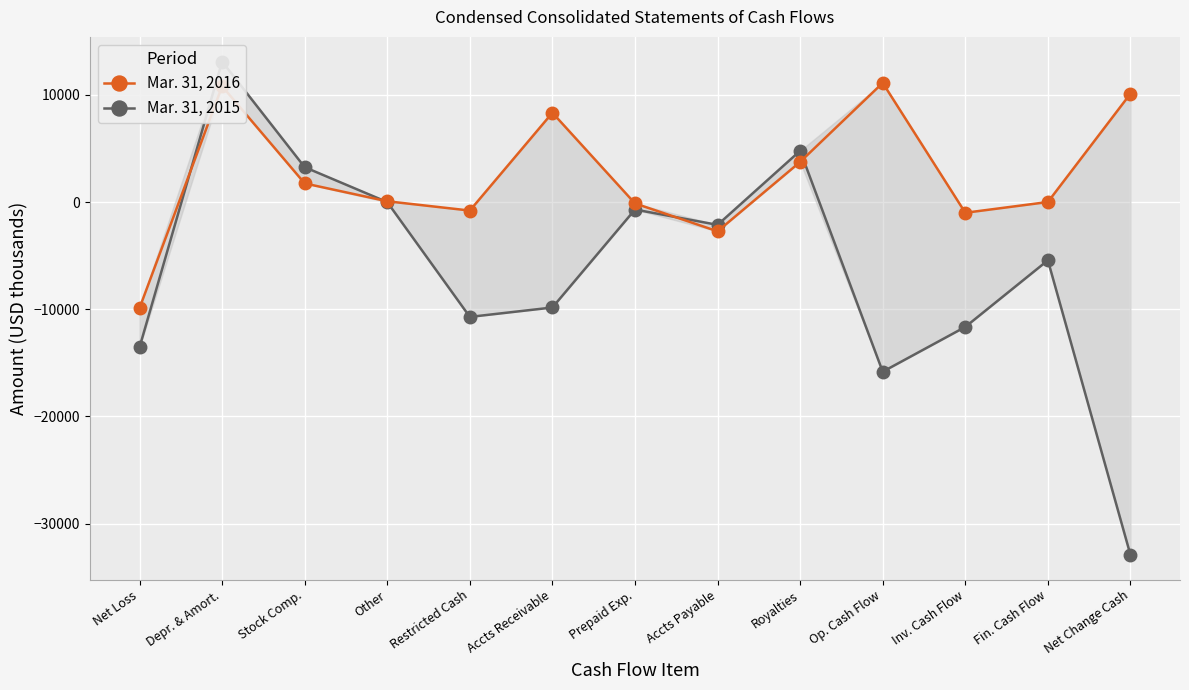

What is the spread (max minus min) of values at Stock Comp.?

1512